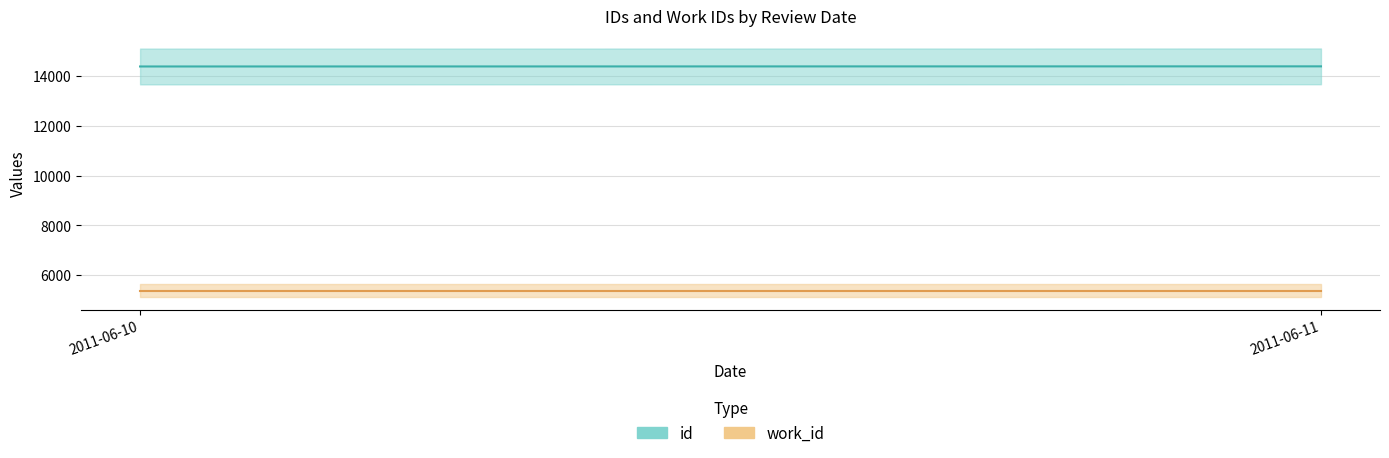

What is the value of the id point at the 2nd from the left?

14393